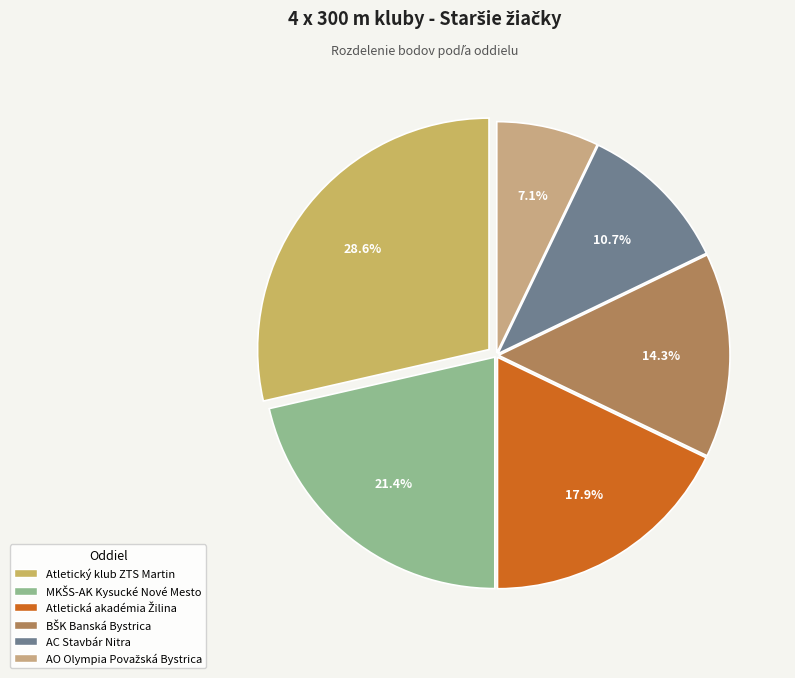

How many slices are in this pie chart?

6